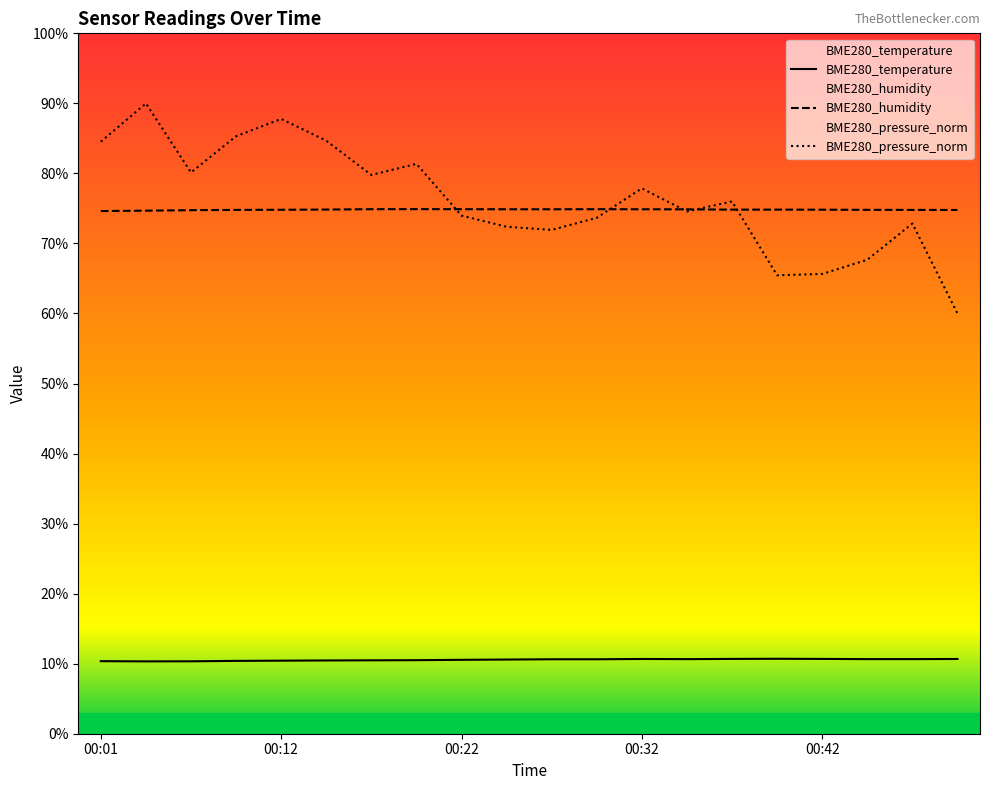

Which category has the highest value across all series?

00:04